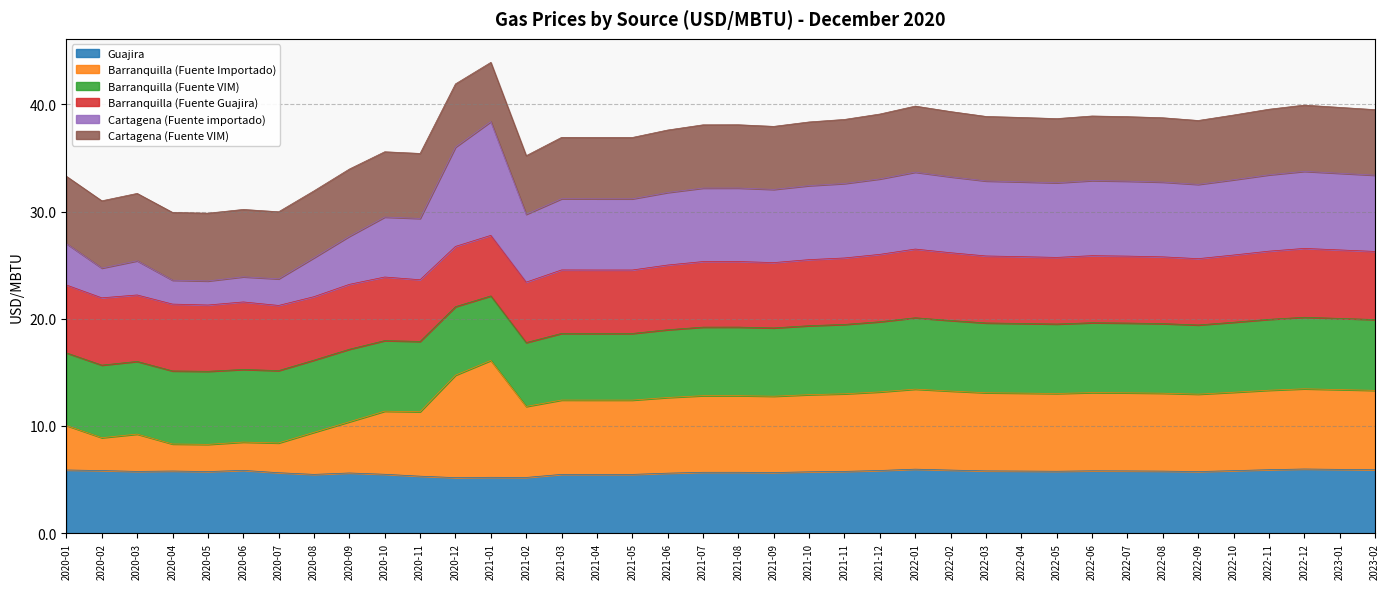

What position from the left is 2021-02?

14